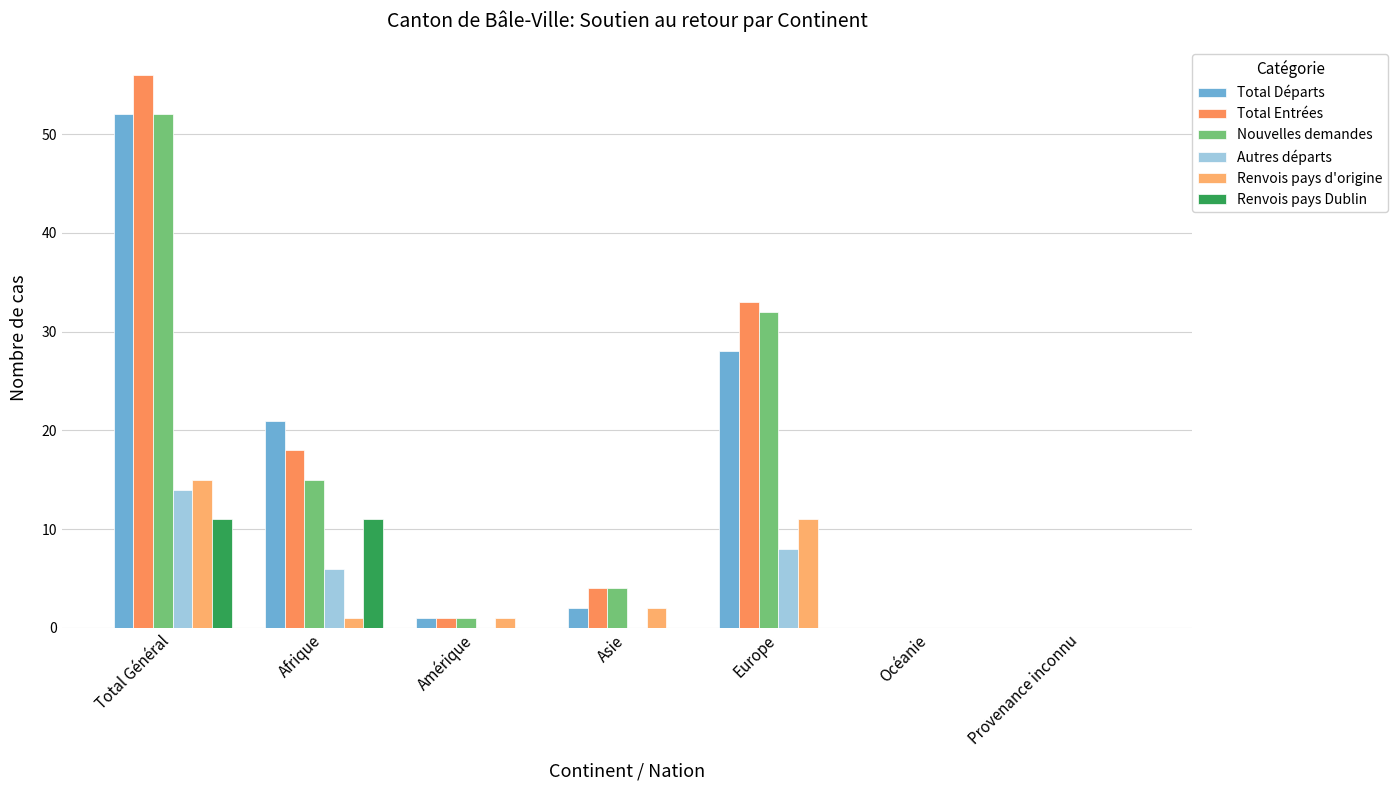

How many data points does each series have?

7